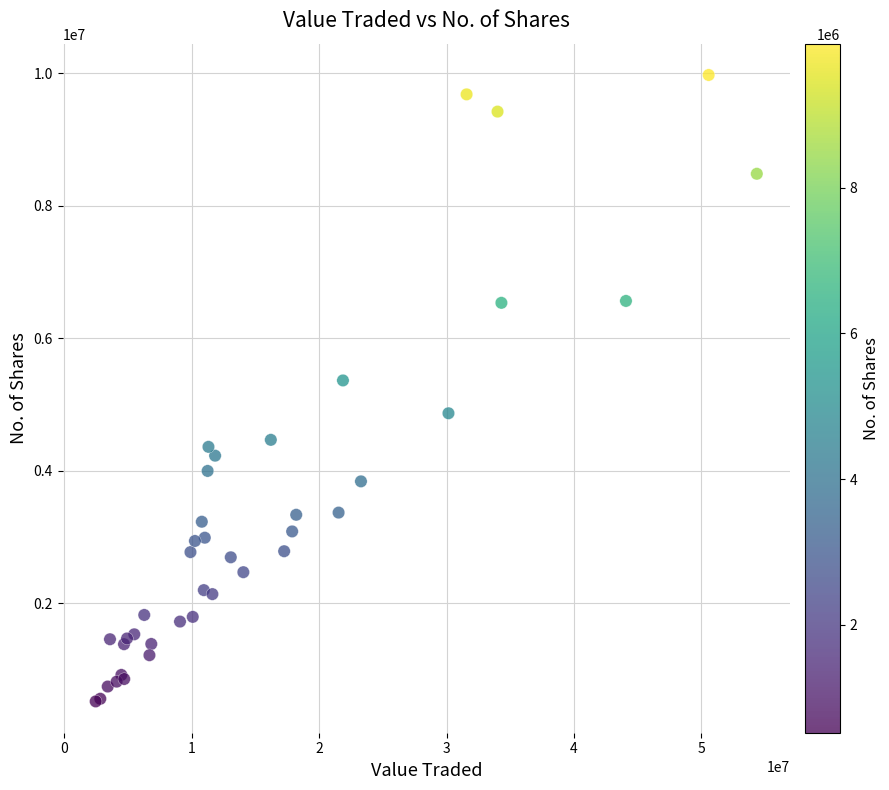

What Y value in the scatter plot is closest to 5246812?

5363950